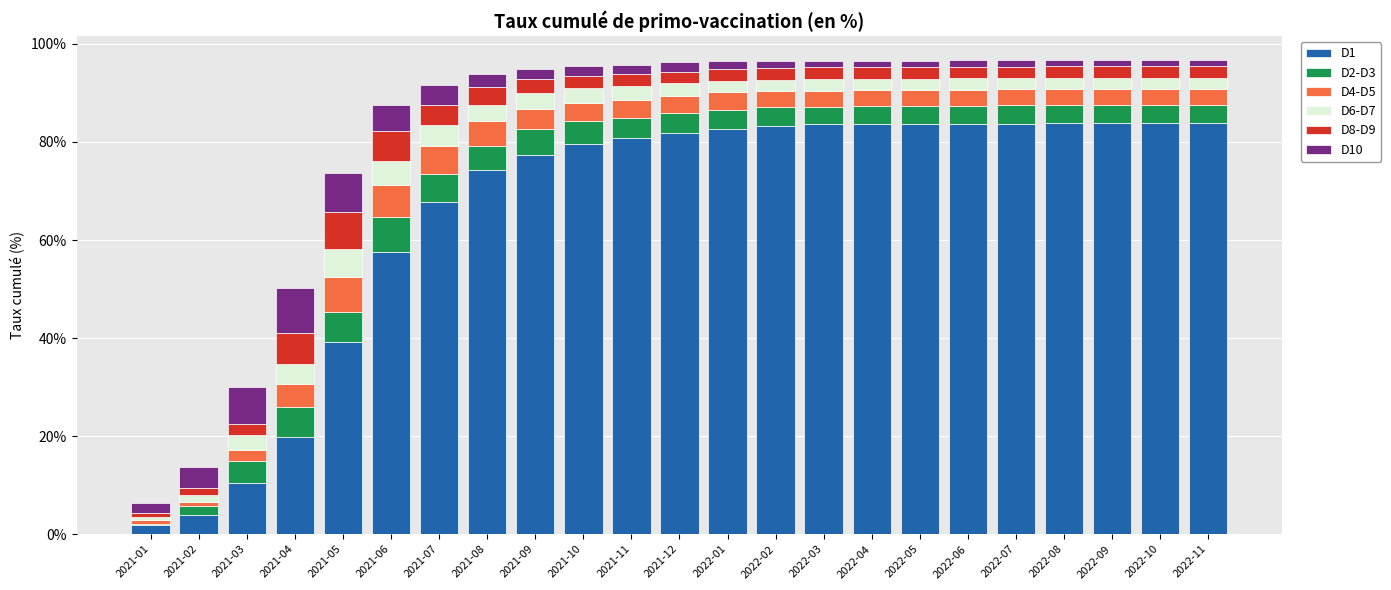

What is the total value across all series at 2021-08?

93.8